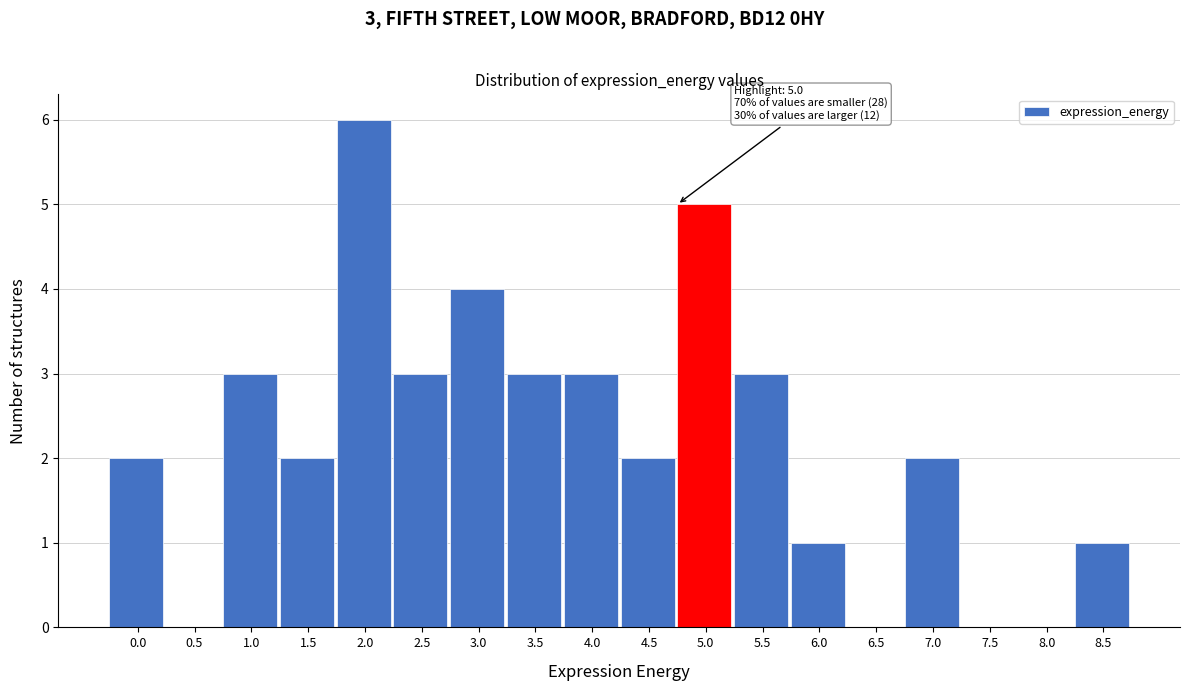

Reading right to left, transcribe all the data shown in this chart.

8.5=1	8.0=0	7.5=0	7.0=2	6.5=0	6.0=1	5.5=3	5.0=5	4.5=2	4.0=3	3.5=3	3.0=4	2.5=3	2.0=6	1.5=2	1.0=3	0.5=0	0.0=2